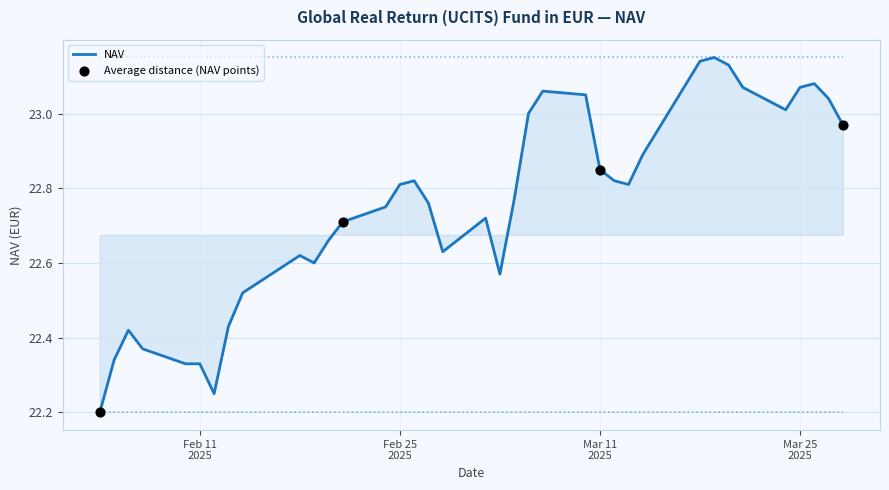

How many lines are shown in the chart?

1